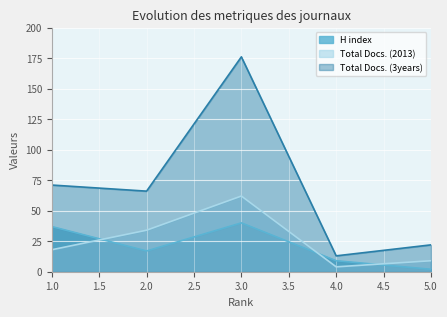

Reading left to right, extract all data points from this chart.

H index: 37	17	40	9	2
Total Docs. (2013): 18	34	62	4	9
Total Docs. (3years): 71	66	176	13	22